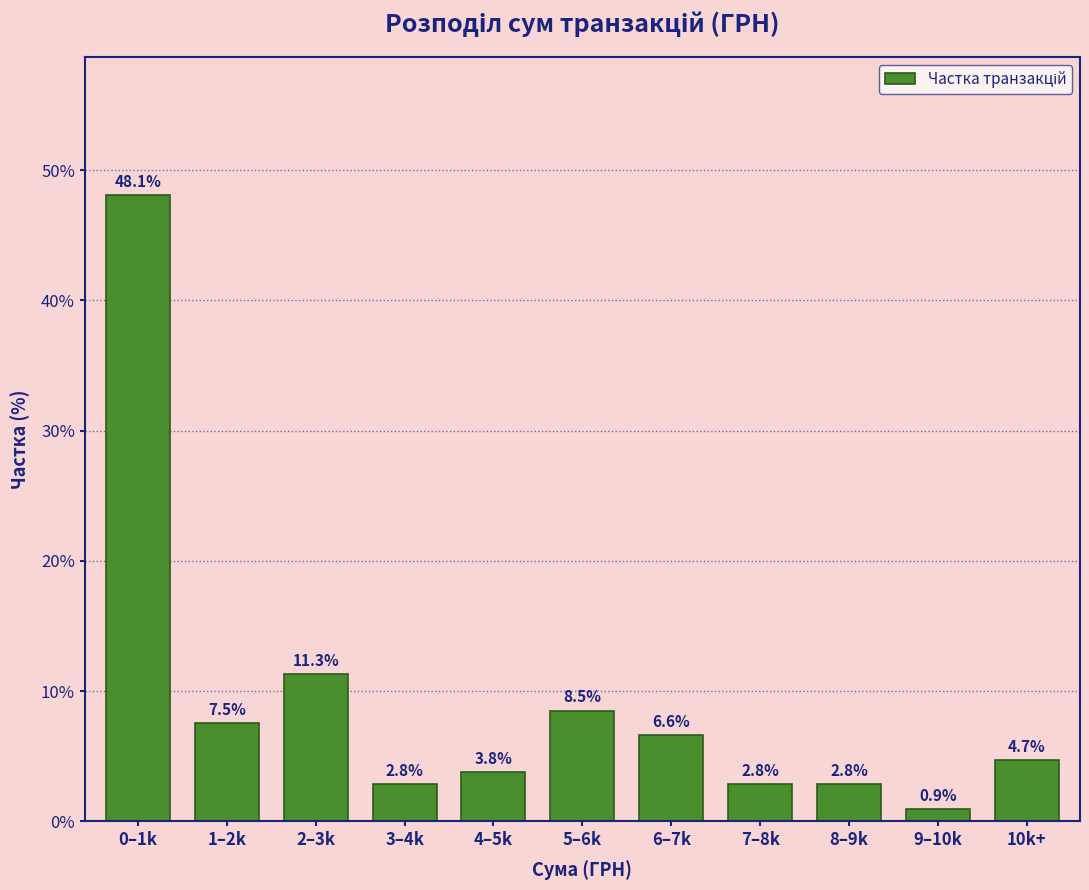

Reading left to right, list all the values displayed in this chart.

48.1	7.5	11.3	2.8	3.8	8.5	6.6	2.8	2.8	0.9	4.7